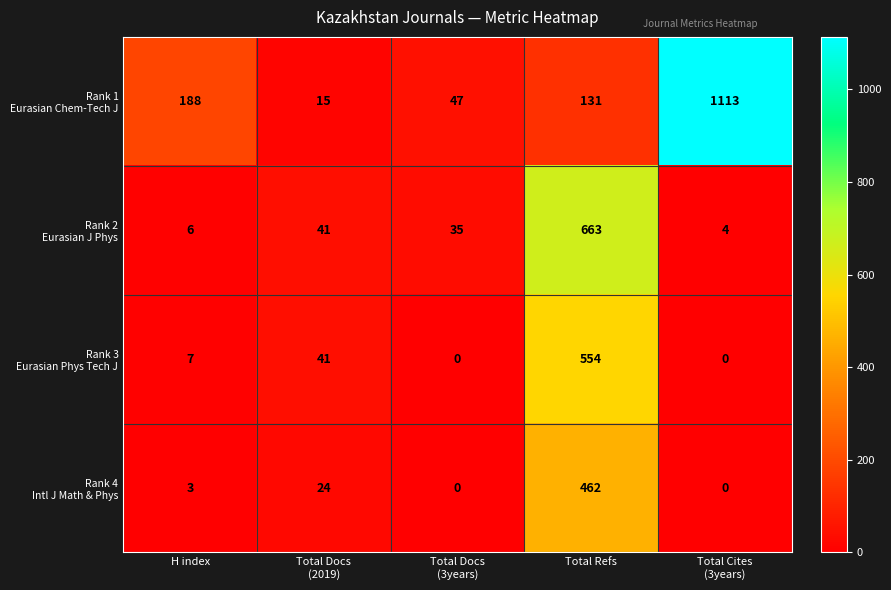

What is the difference between the highest and lowest values at Total Docs
(3years)?

47